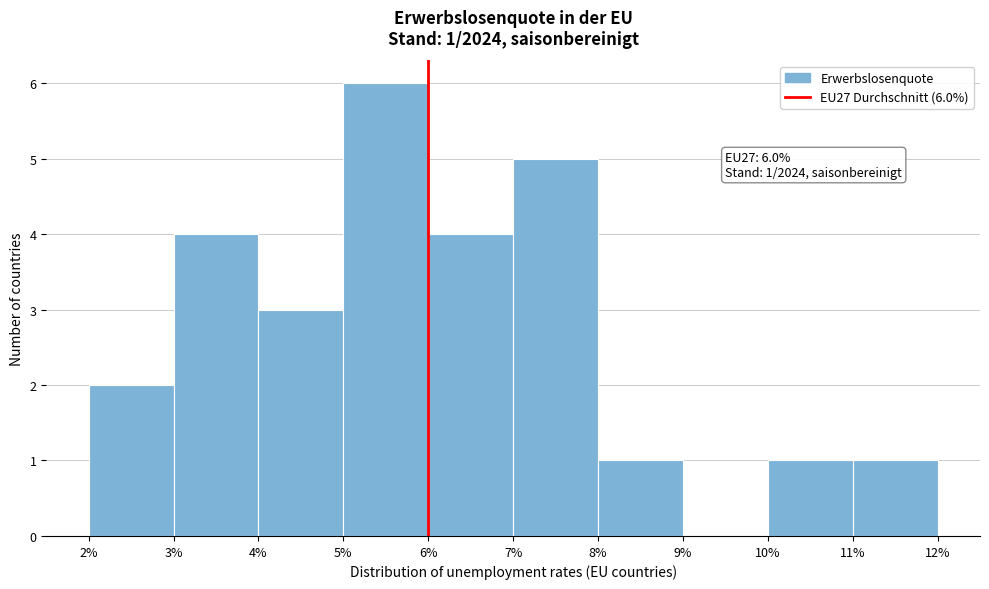

Over which range of the x-axis is the bar tallest?

5% to 6%